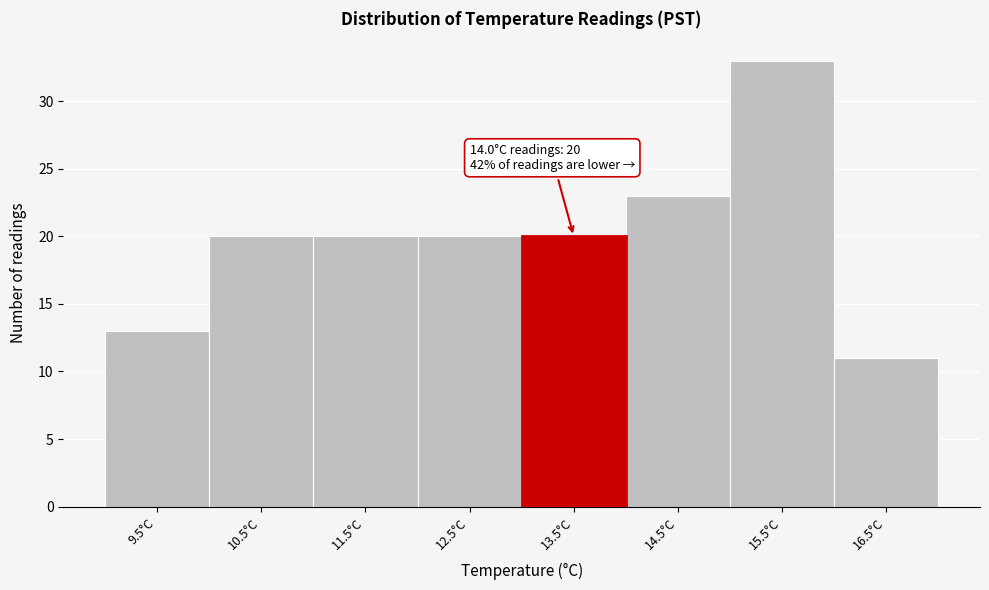

Reading left to right, transcribe all the data shown in this chart.

13	20	20	20	20	23	33	11